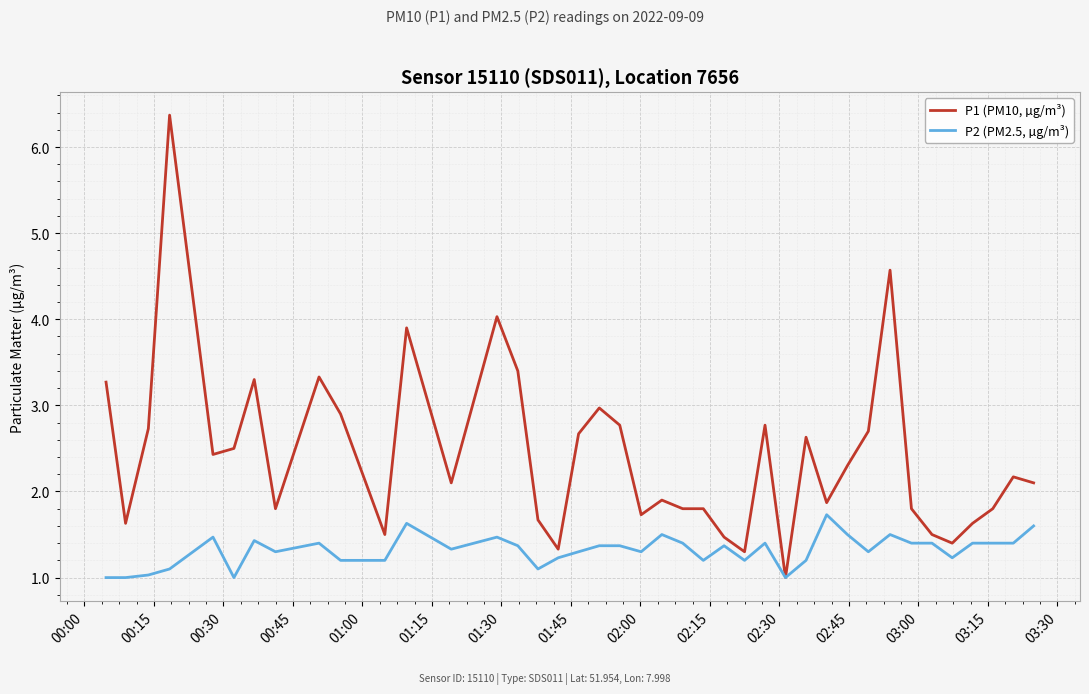

Rank the series by their average value, from highest to lowest.

P1 (PM10, µg/m³), P2 (PM2.5, µg/m³)